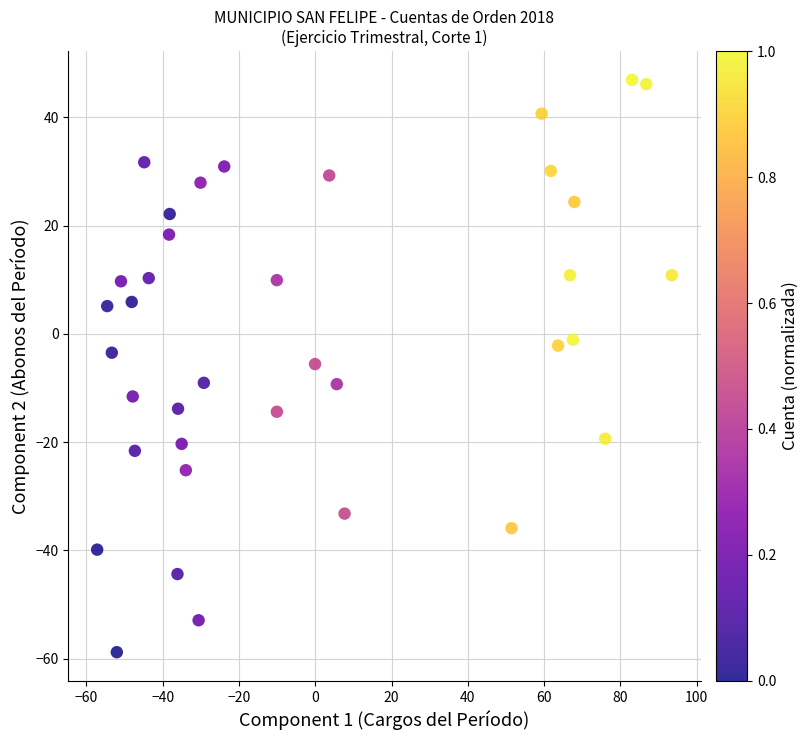

What is the range of X values (max minus min)?

150.7